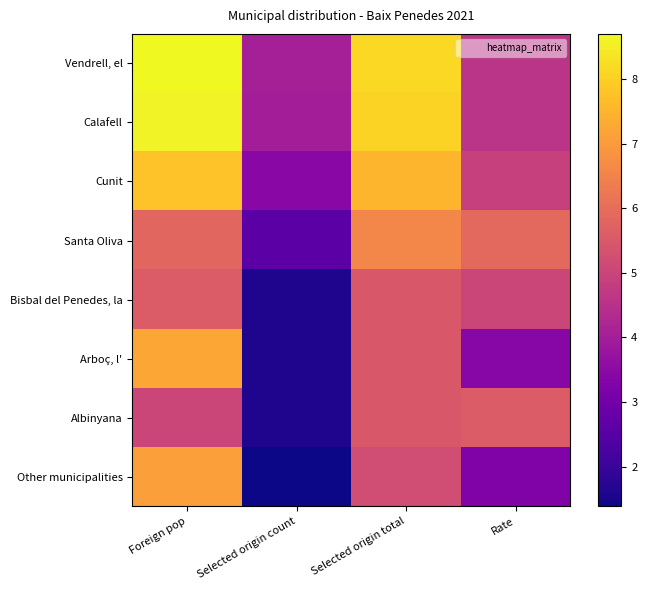

Reading left to right, extract all data points from this chart.

Vendrell, el: Foreign pop=8.7	Selected origin count=4.1	Selected origin total=8.1	Rate=4.6
Calafell: Foreign pop=8.6	Selected origin count=4.0	Selected origin total=8.1	Rate=4.6
Cunit: Foreign pop=7.8	Selected origin count=3.5	Selected origin total=7.5	Rate=4.9
Santa Oliva: Foreign pop=5.8	Selected origin count=2.6	Selected origin total=6.6	Rate=5.9
Bisbal del Penedes, la: Foreign pop=5.6	Selected origin count=1.6	Selected origin total=5.5	Rate=5.0
Arboç, l': Foreign pop=7.2	Selected origin count=1.6	Selected origin total=5.5	Rate=3.4
Albinyana: Foreign pop=5.0	Selected origin count=1.6	Selected origin total=5.5	Rate=5.6
Other municipalities: Foreign pop=7.1	Selected origin count=1.4	Selected origin total=5.2	Rate=3.3